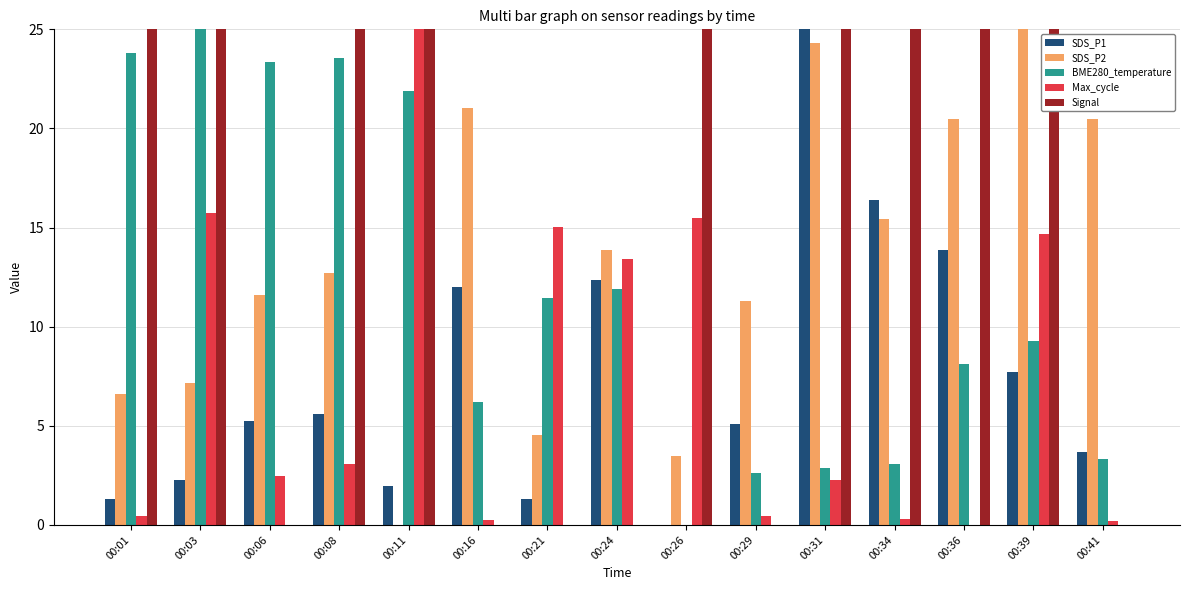

The value of BME280_temperature at 00:11 is 7.9. True or false?

False